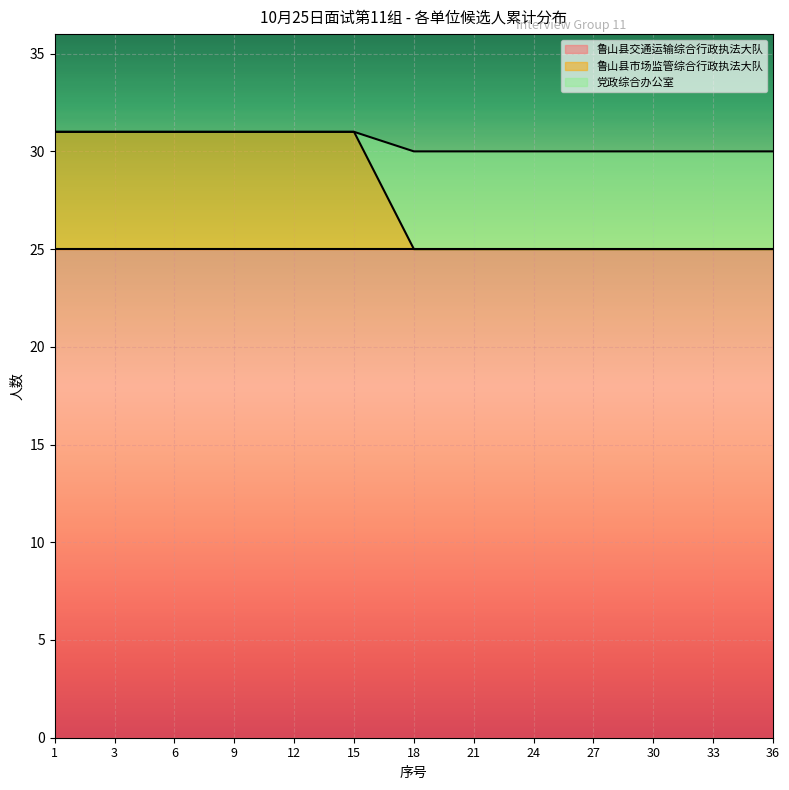

What are all the series names shown in the legend?

鲁山县交通运输综合行政执法大队, 鲁山县市场监管综合行政执法大队, 党政综合办公室